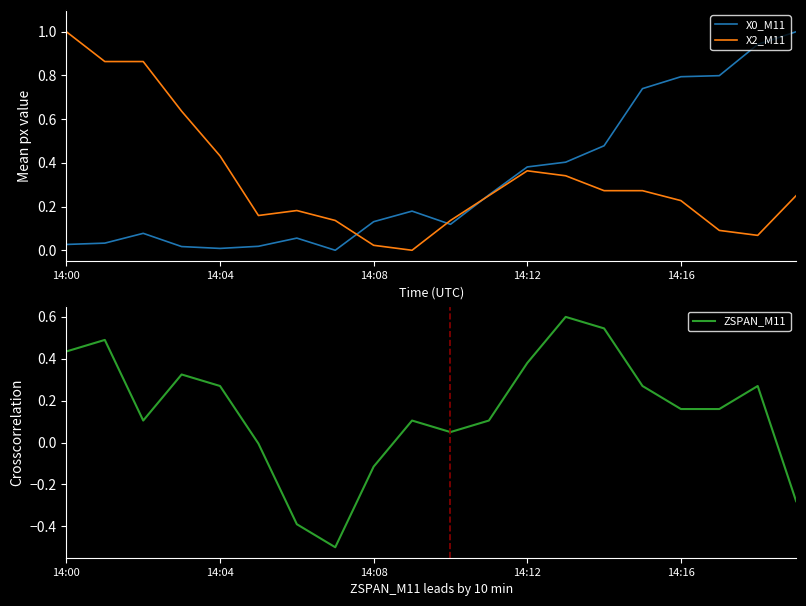

Count the number of categories in the chart.

20